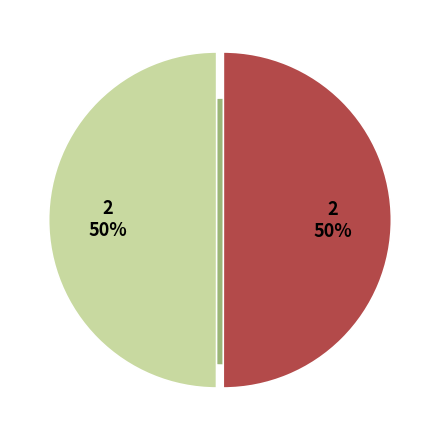

Combined, what portion of the pie is Grupo Operativo CER-AGUA and Proyecto HORIZONTE EUROPA OptiForValue?

100.0%